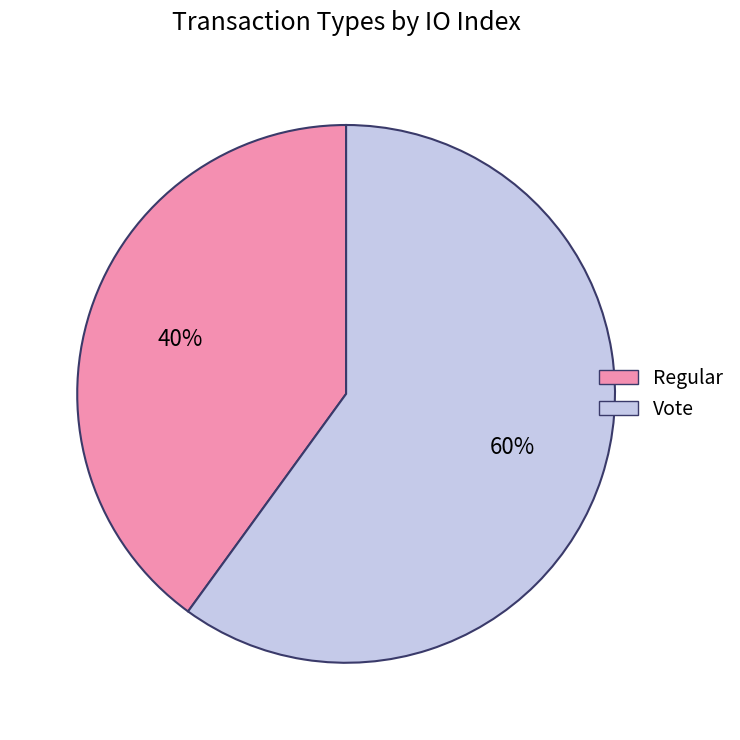

Is it true that Vote is 60% of the pie?

True